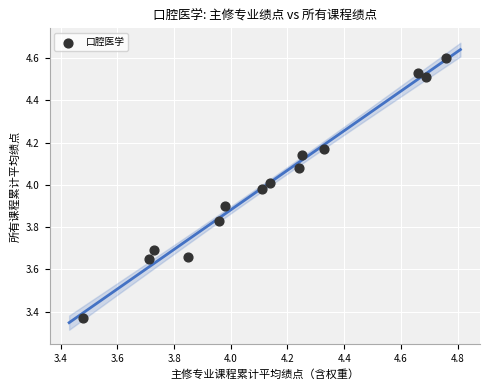

What is the range of Y values (max minus min)?

1.2